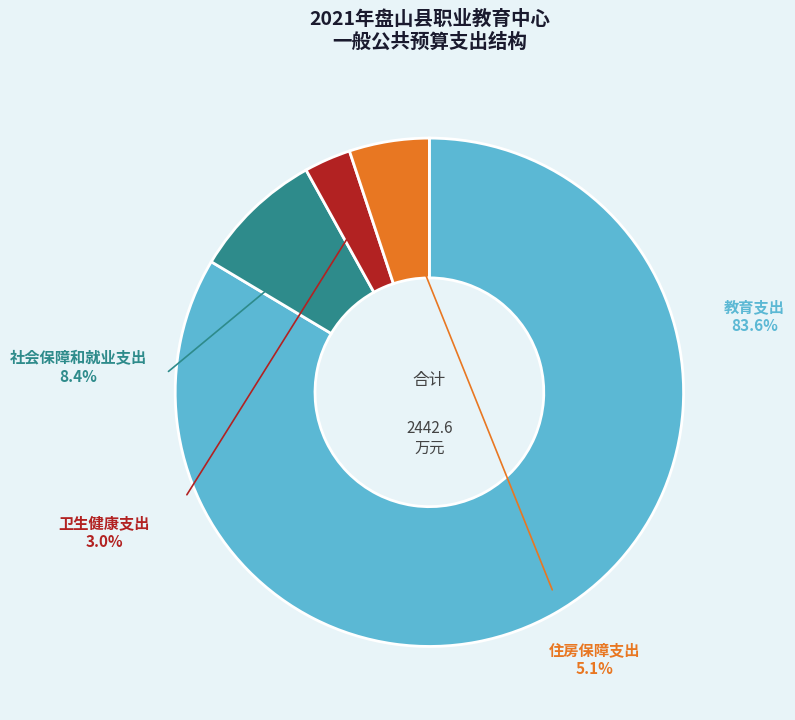

To the nearest percent, what portion does 卫生健康支出 represent?

3%